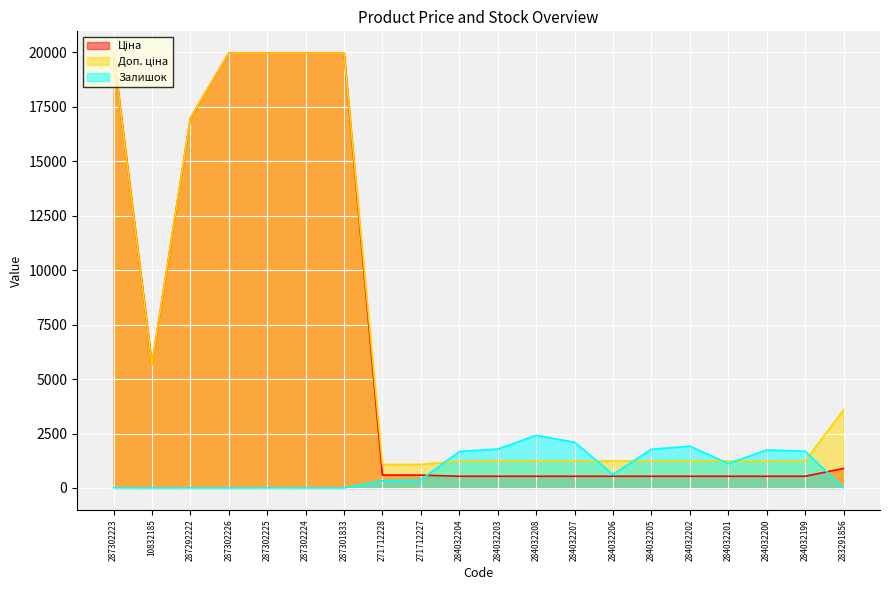

Which series has the largest total across all categories?

Доп. ціна